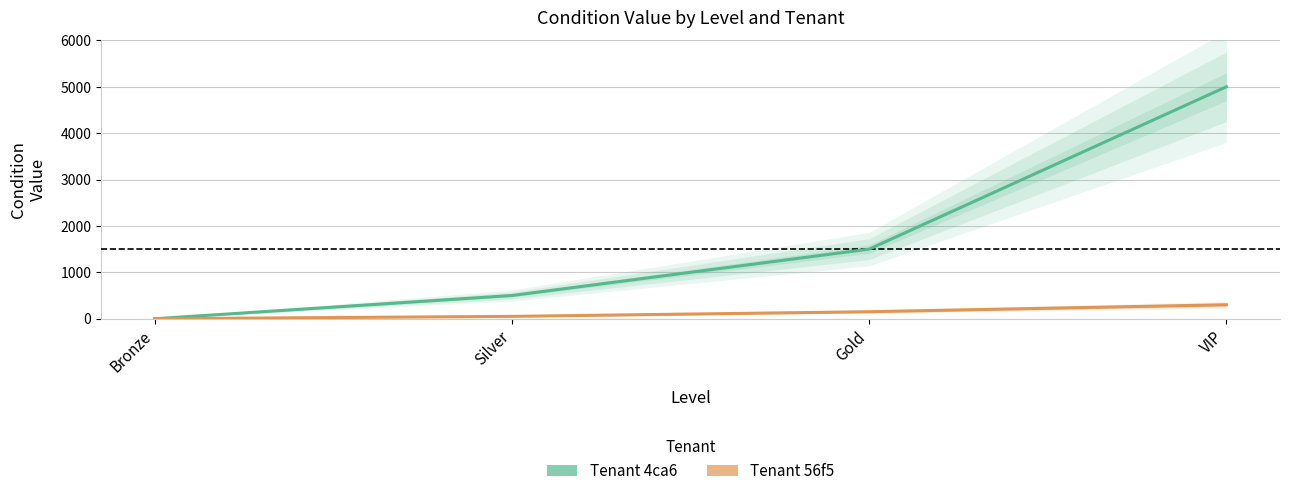

What is the difference between the maximum and minimum values in the Tenant 56f5 series?

301